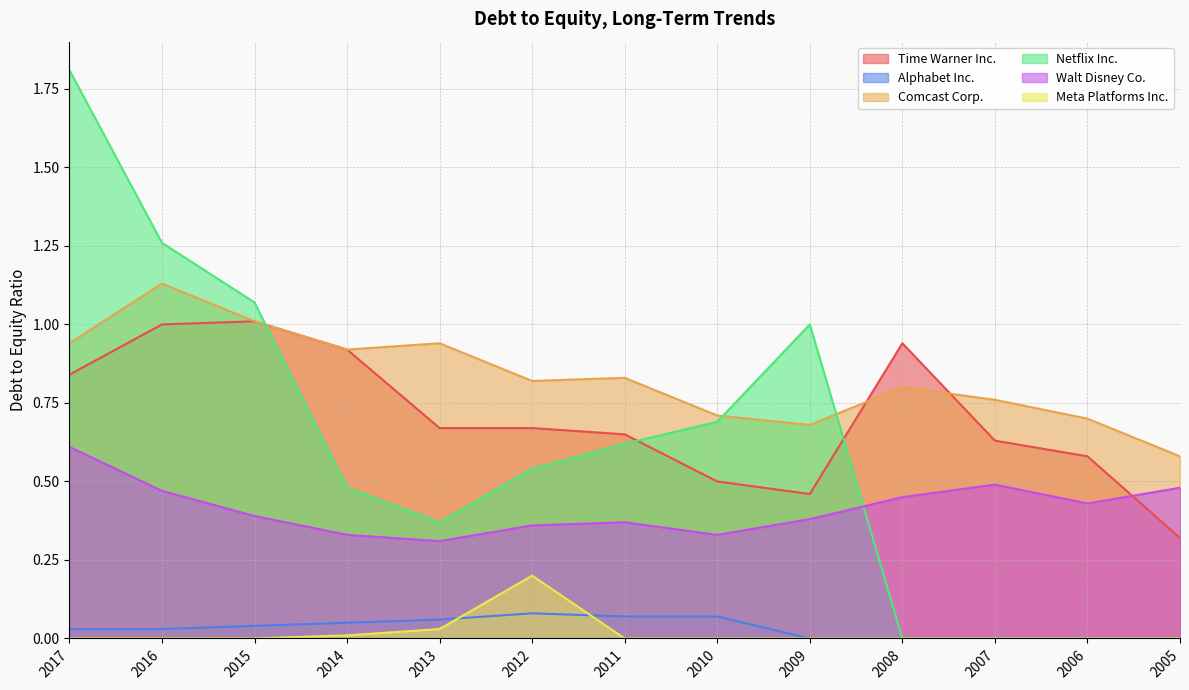

True or false: Alphabet Inc. and Time Warner Inc. cross at least once.

False